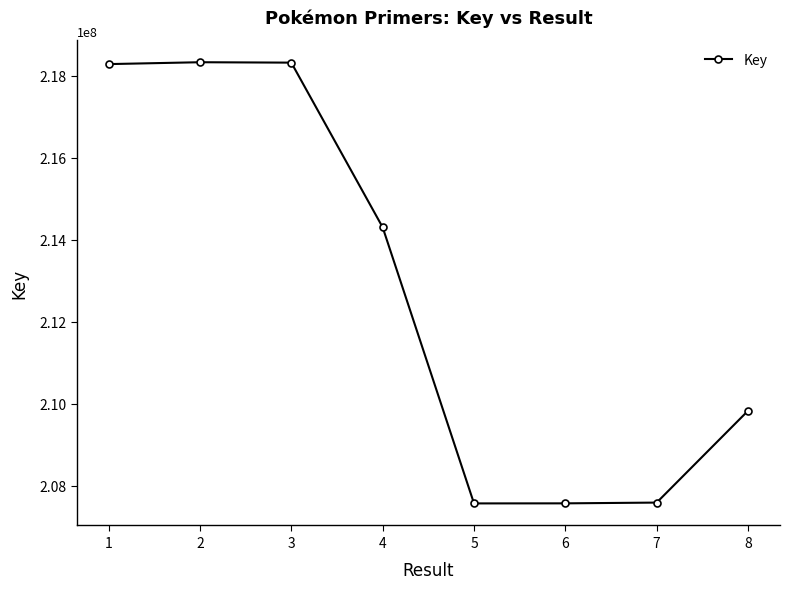

How many lines are shown in the chart?

1